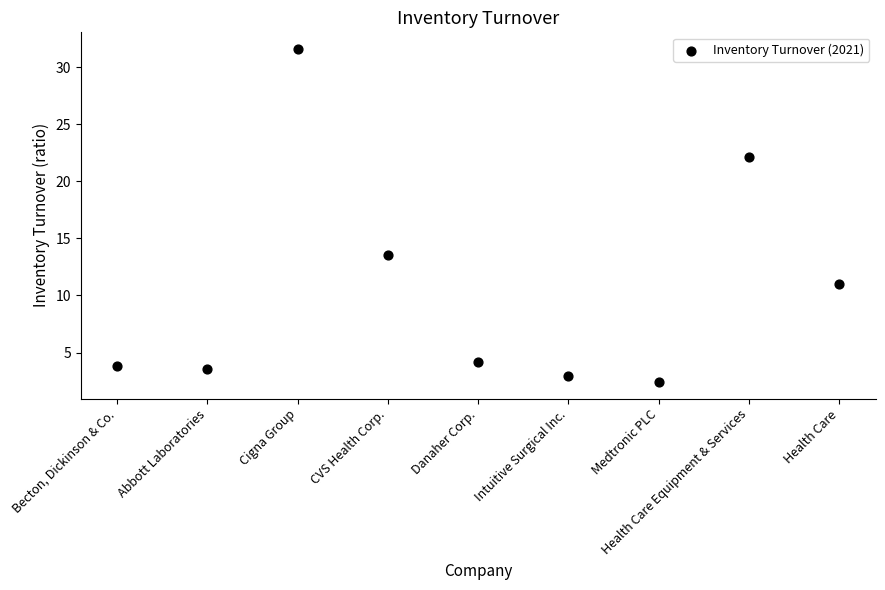

What is the average Y value?

10.6